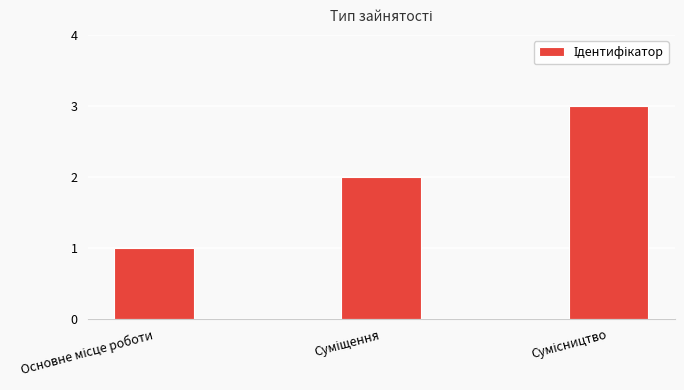

What is the smallest value displayed?

1